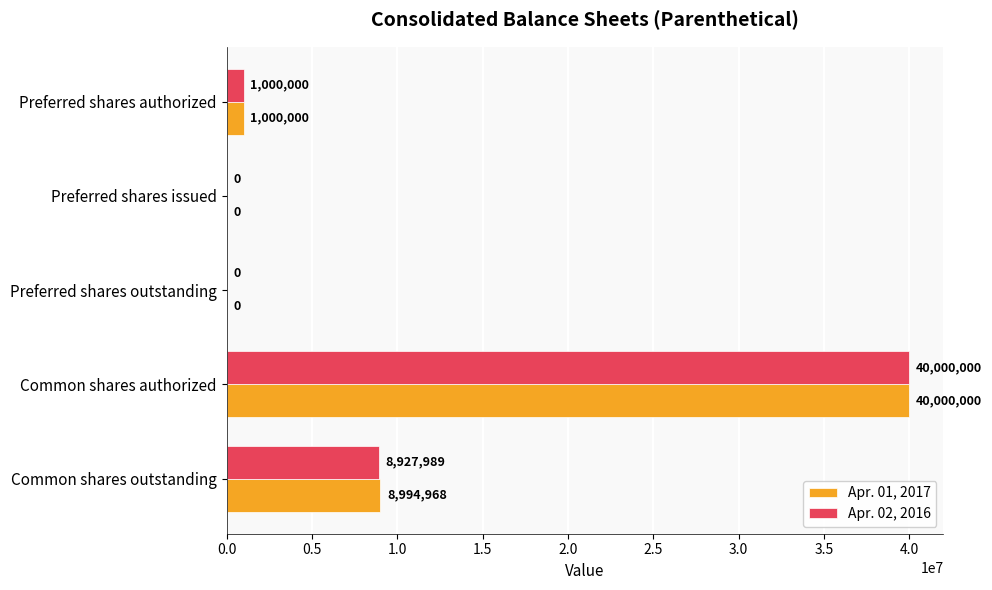

Which series changed the most between Preferred shares outstanding and Common shares outstanding?

Apr. 01, 2017